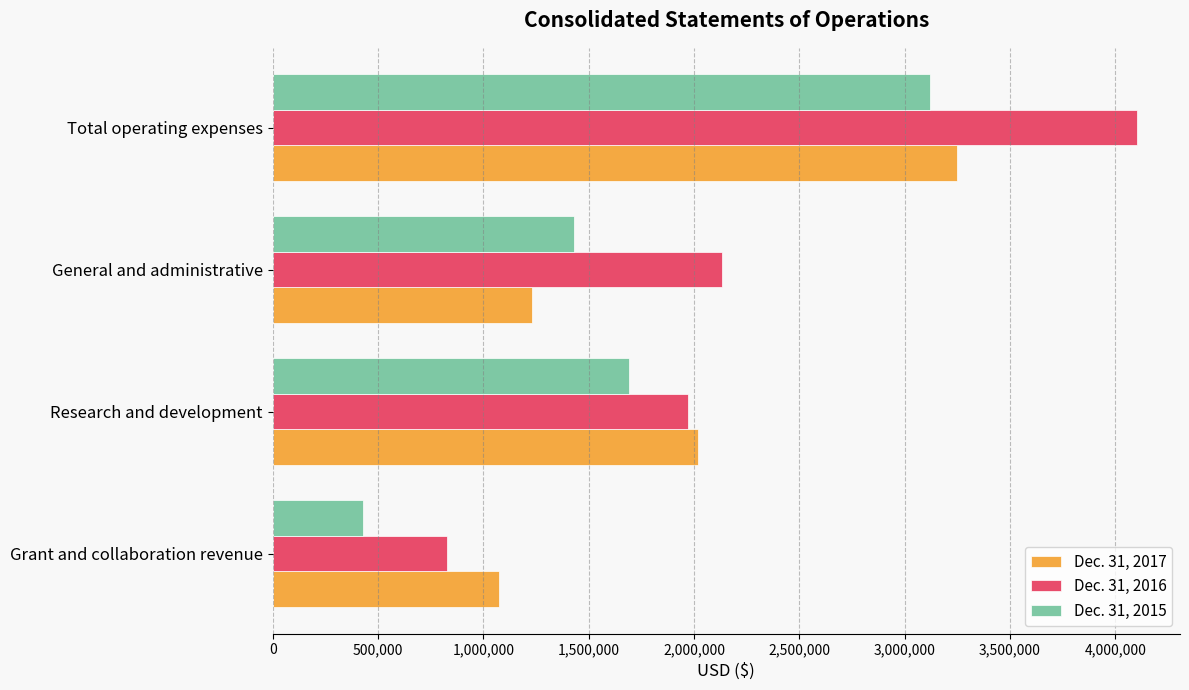

What is the difference between the second highest and second lowest values in the Dec. 31, 2016 series?

160567